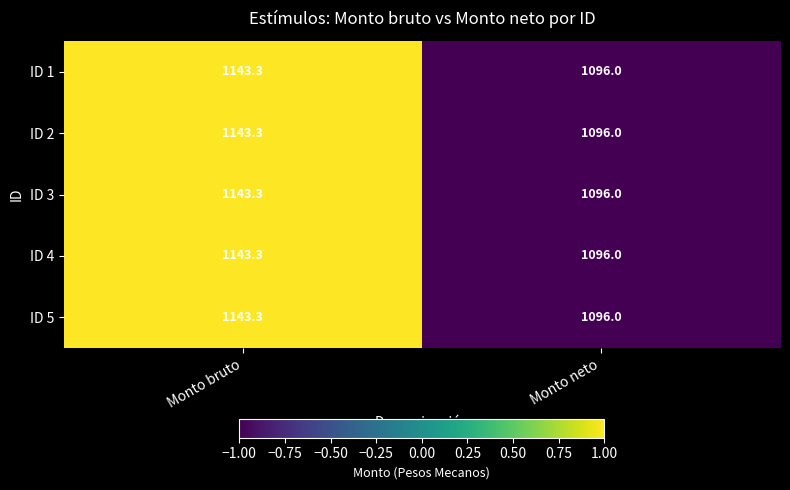

What is the approximate value of ID 5 at Monto neto?

1096.0